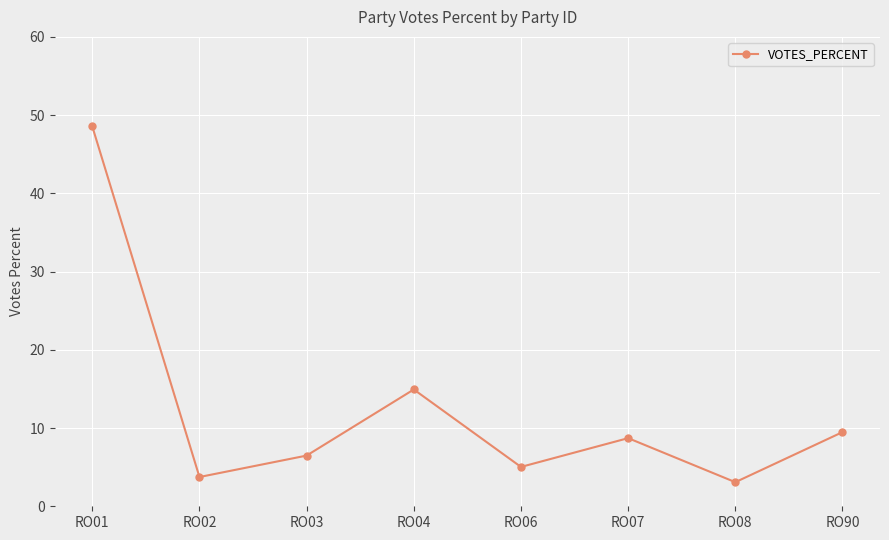

Is this an area chart (filled region under the line)?

No